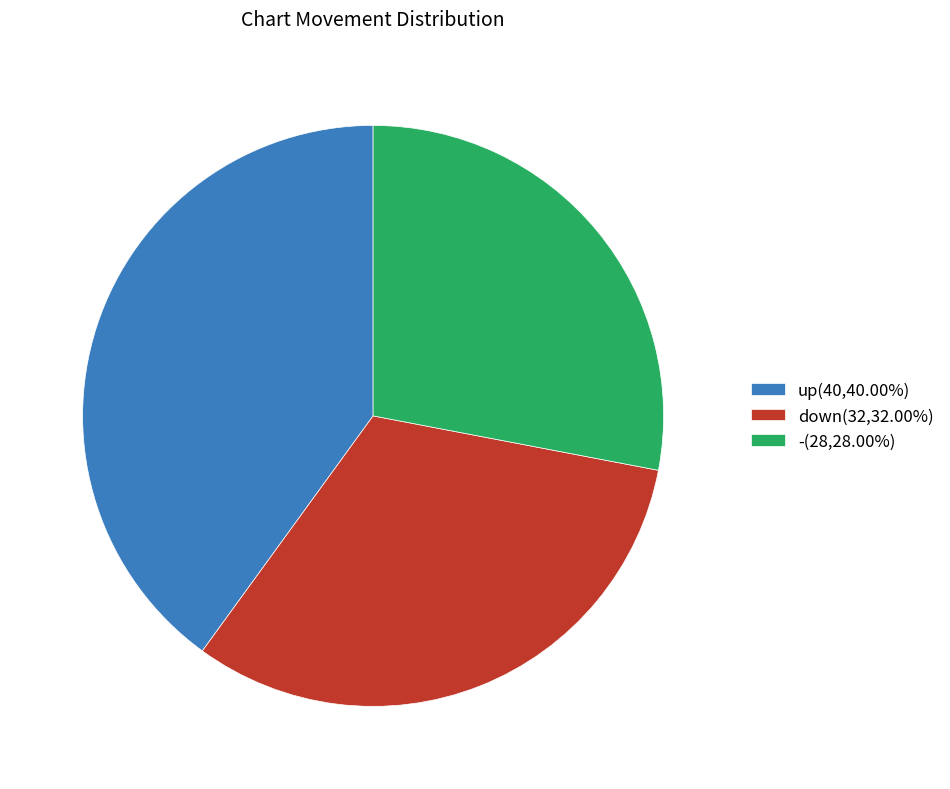

Approximately how many times larger is the value at down(32,32.00%) compared to up(40,40.00%)?

0.8